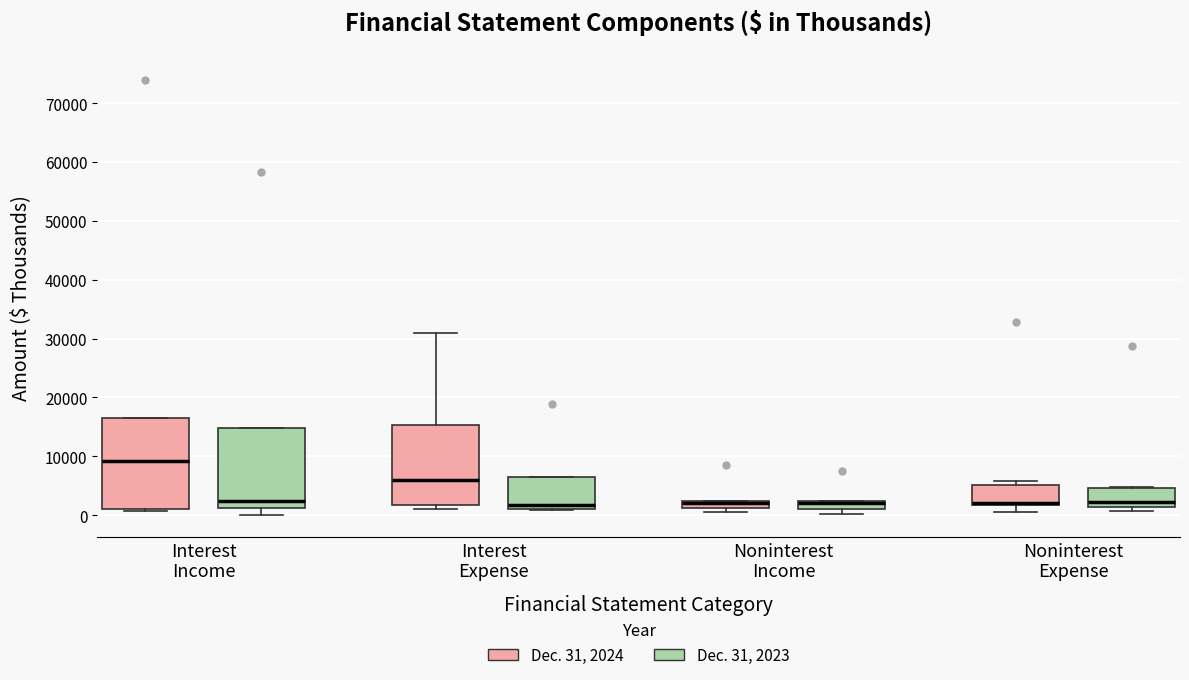

Comparing the boxes themselves (not the whiskers), which one is the tallest?

Interest Income (Dec. 31, 2024)